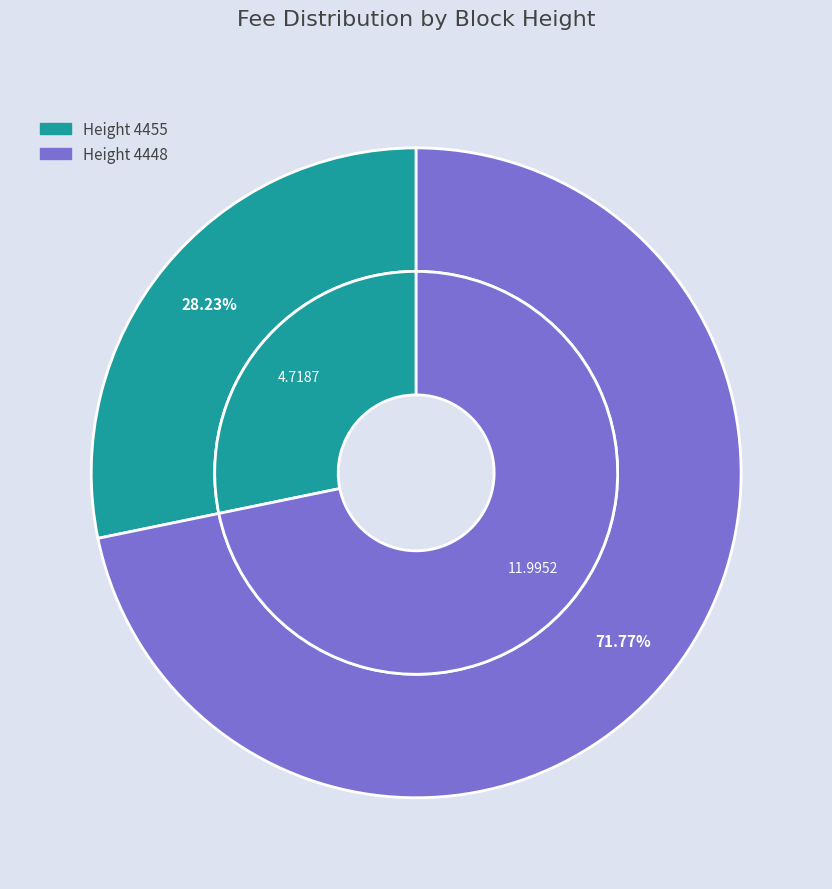

Combined, what portion of the pie is 4448 and 4455?

100.0%